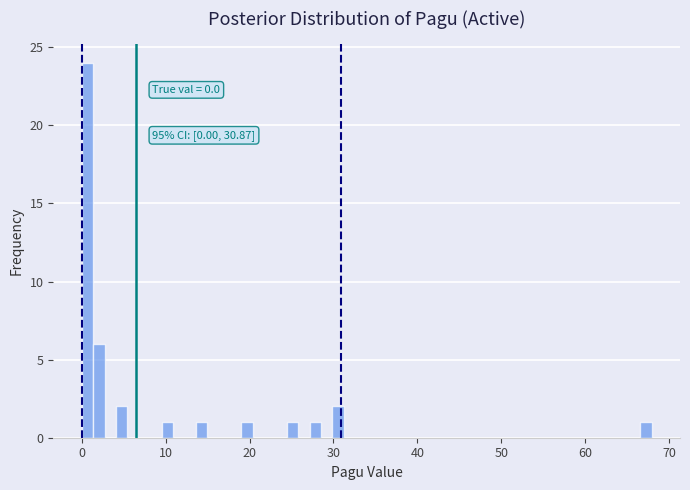

Around what value on the x-axis is the tallest bar? Give the approximate position of its centre, as read against the axis.

1